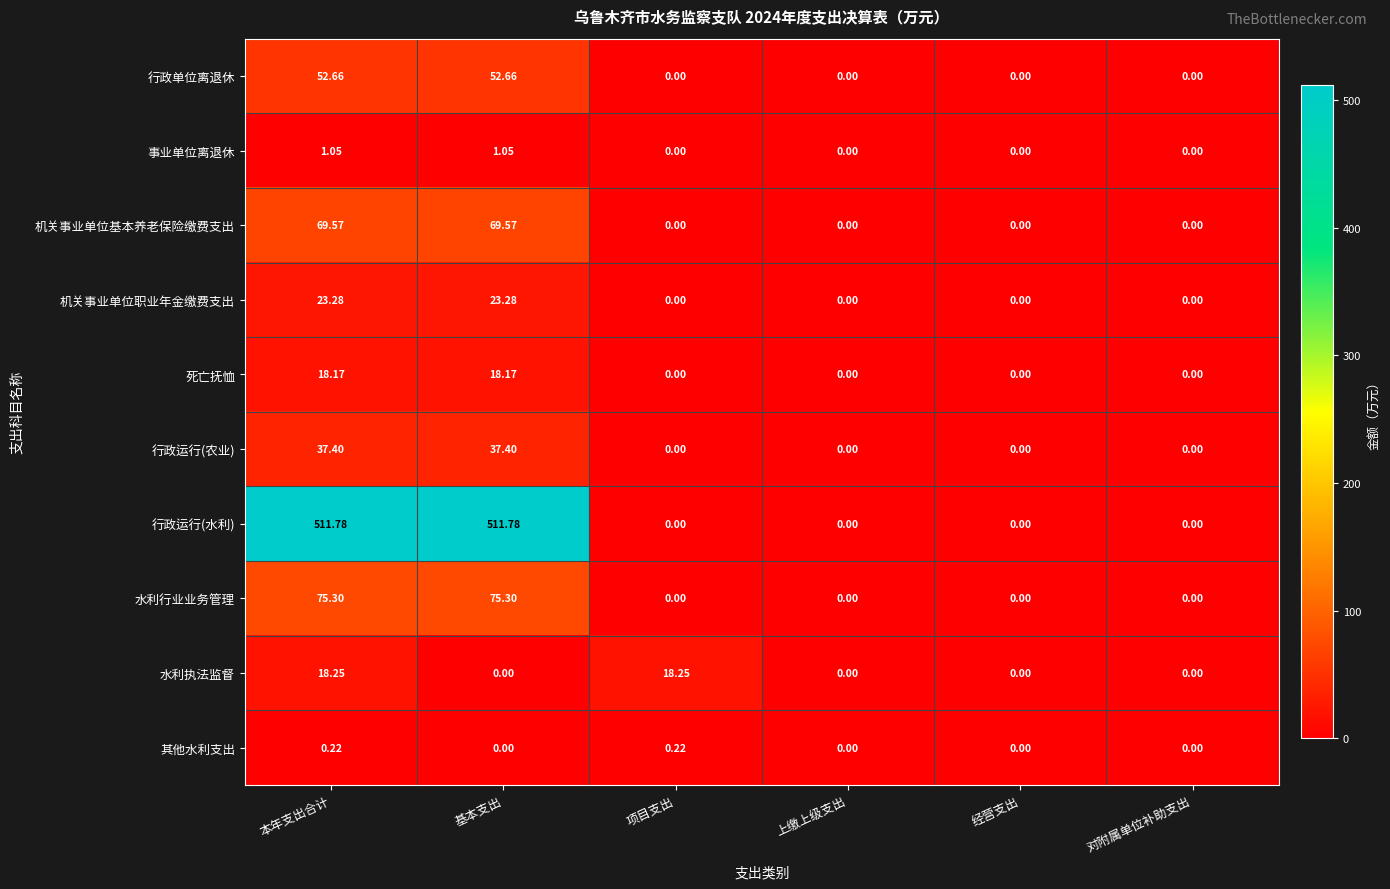

Rank the series by their maximum value, from highest to lowest.

行政运行(水利), 水利行业业务管理, 机关事业单位基本养老保险缴费支出, 行政单位离退休, 行政运行(农业), 机关事业单位职业年金缴费支出, 水利执法监督, 死亡抚恤, 事业单位离退休, 其他水利支出